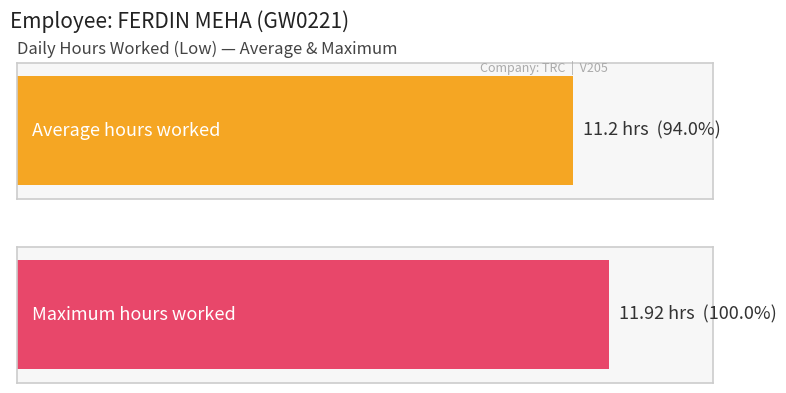

What is the maximum value shown in the chart?

11.9